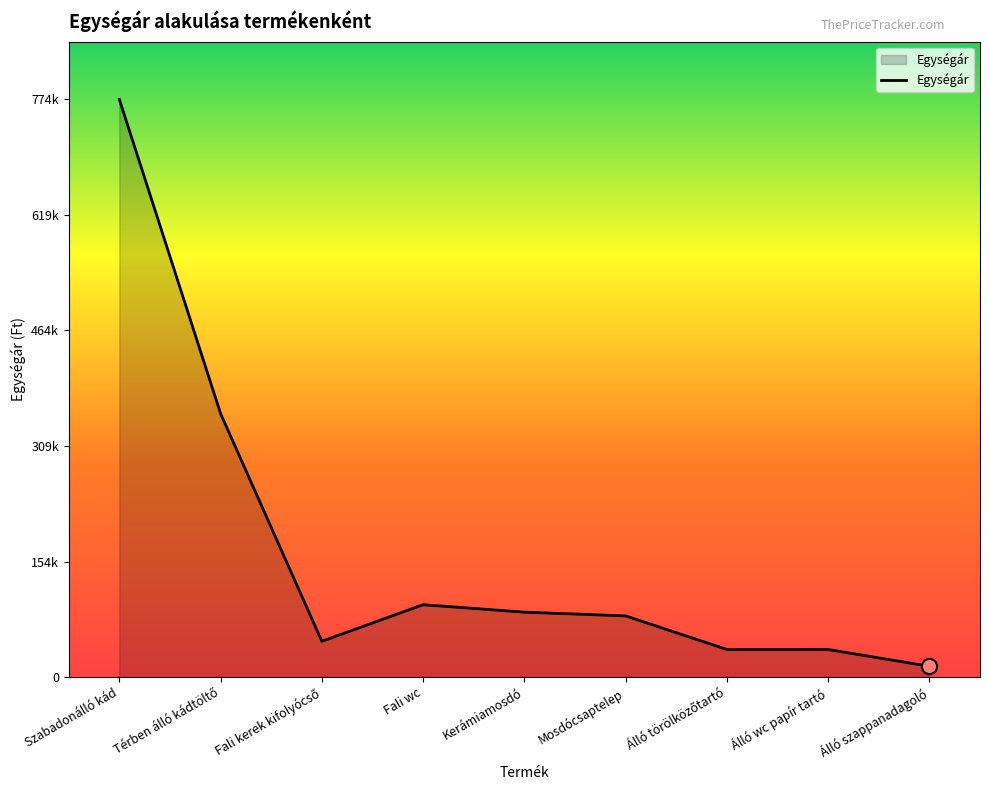

Approximately how many times larger is the value at Térben álló kádtöltő compared to Álló szappanadagoló?

24.3